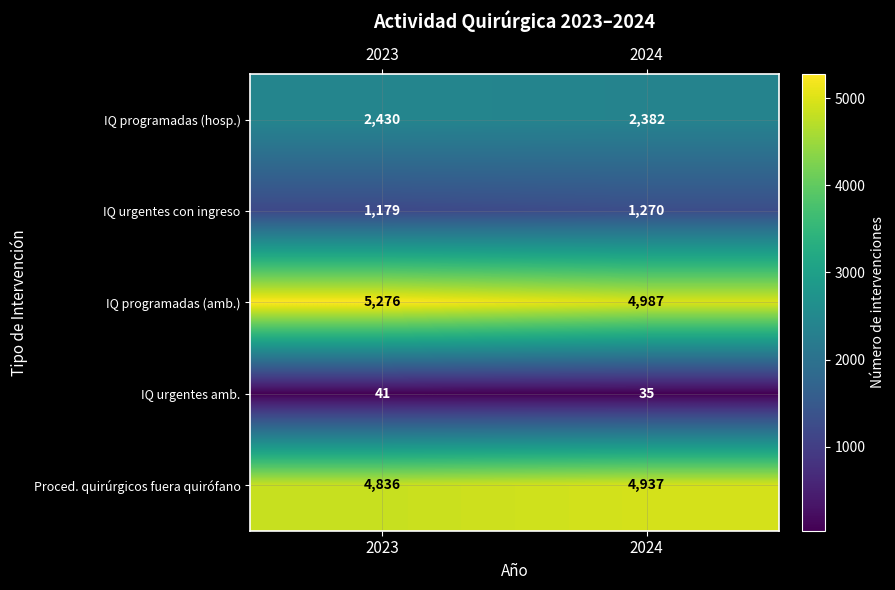

What is the total value across all series at 2024?

13611